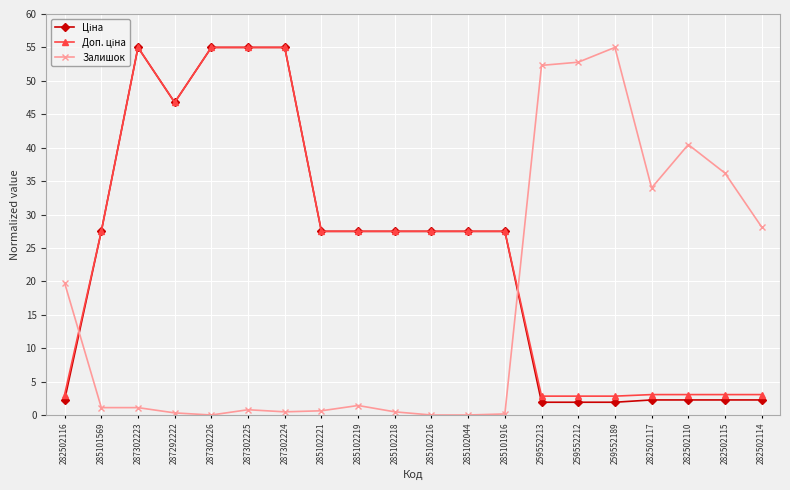

At how many categories does at least one series exceed 21?

19